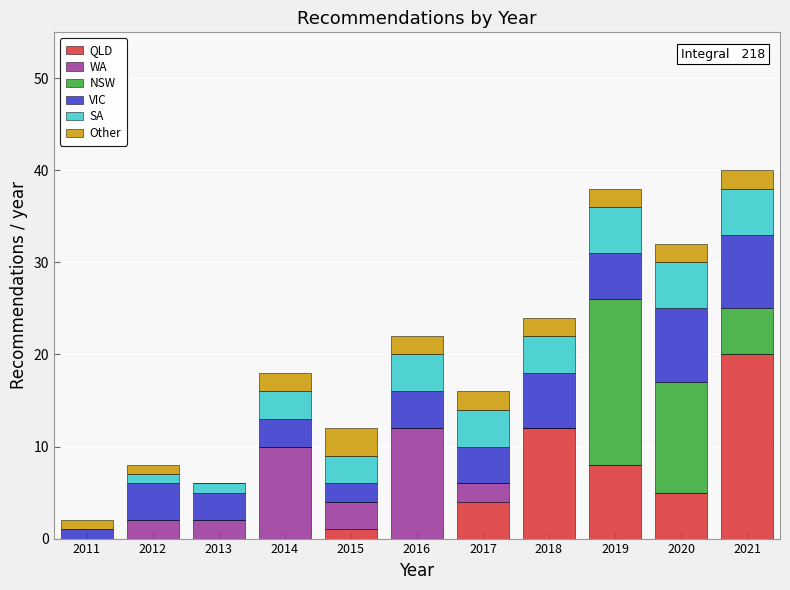

True or false: QLD has a value of 8 at 2019.

True